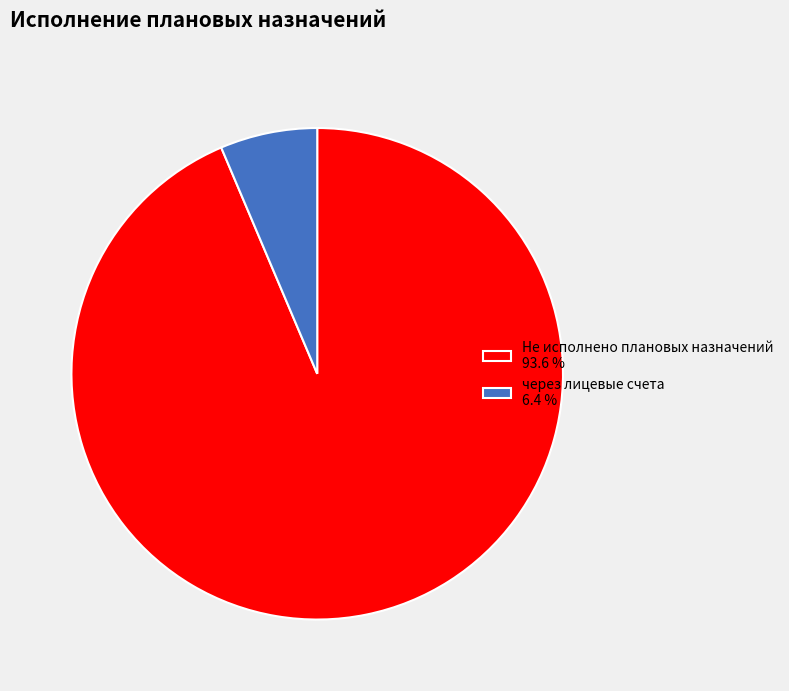

Between Не исполнено плановых назначений 93.6 % and через лицевые счета 6.4 %, which is larger?

Не исполнено плановых назначений 93.6 %